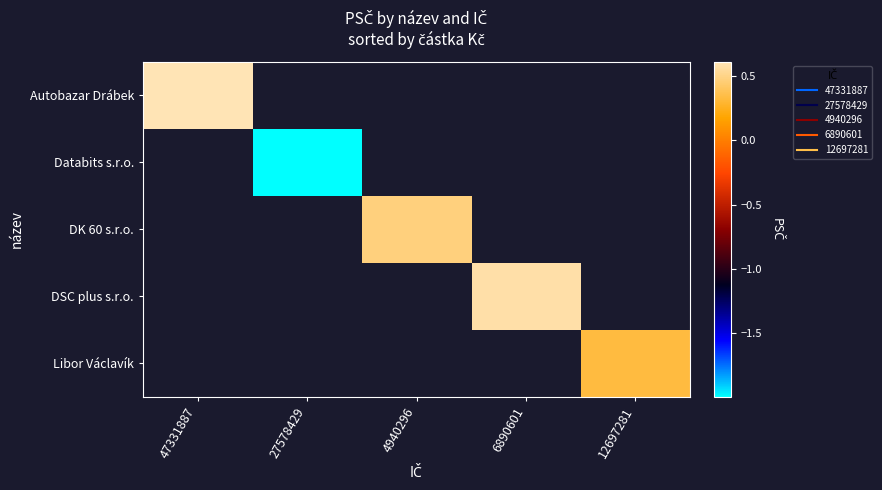

Which series has the largest range (max minus min)?

Autobazar Drábek